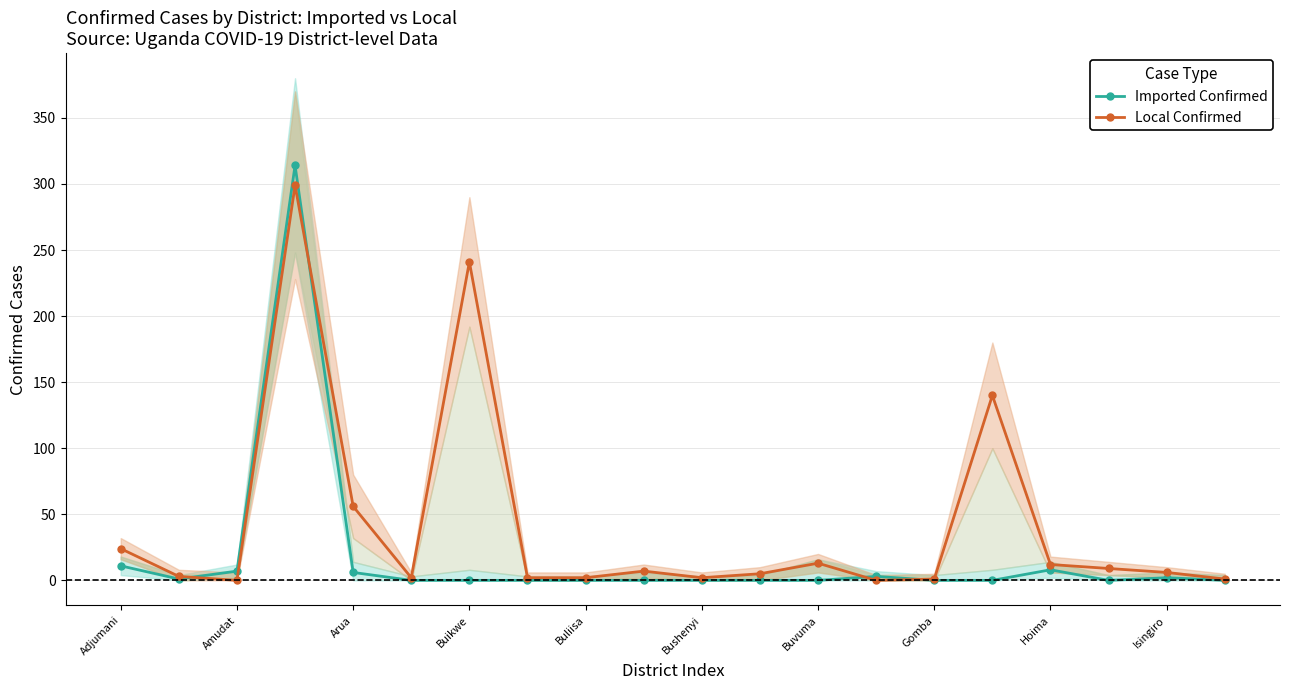

True or false: Local Confirmed has more than 2 interior local peaks.

True